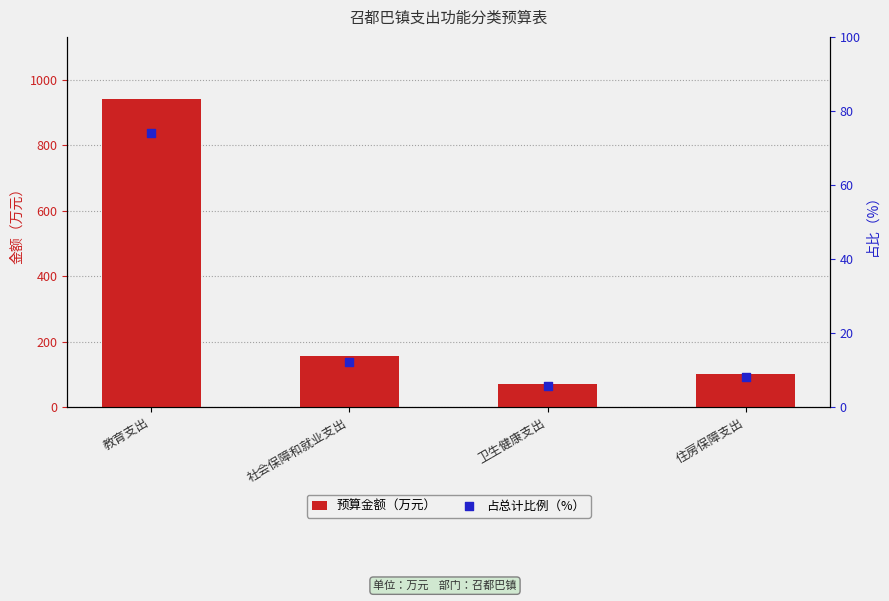

Which series has the largest total across all categories?

预算金额（万元）